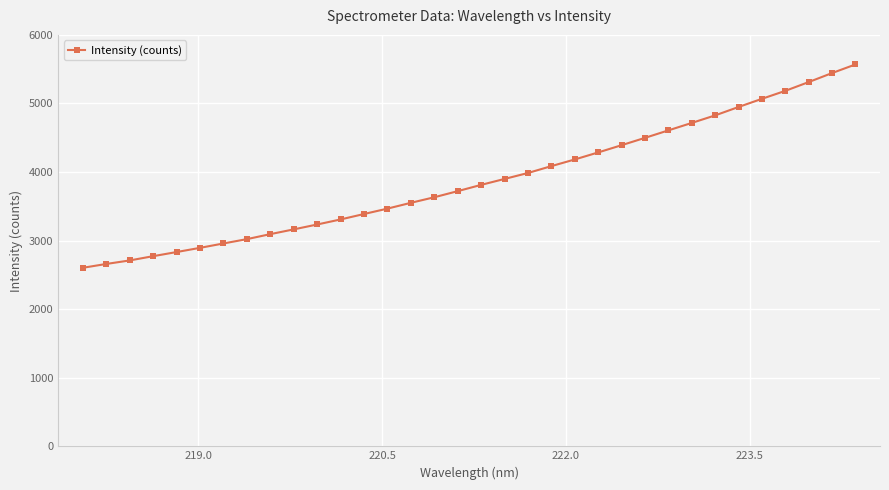

What is the maximum value shown in the chart?

5569.1